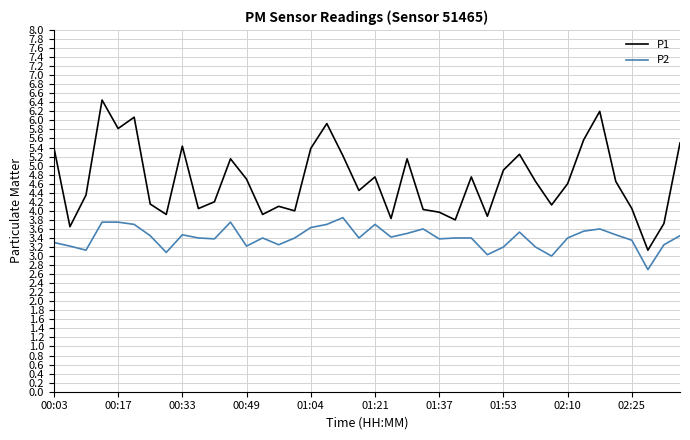

Which series has the largest total across all categories?

P1